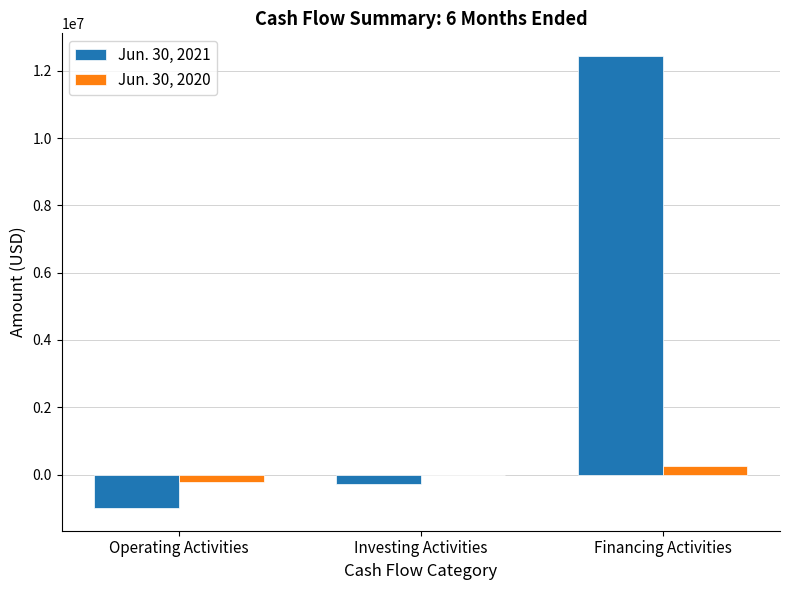

Reading left to right, what are all the values shown in this chart?

Jun. 30, 2021: -995926	-286512	12441223
Jun. 30, 2020: -229553	-8764	247435